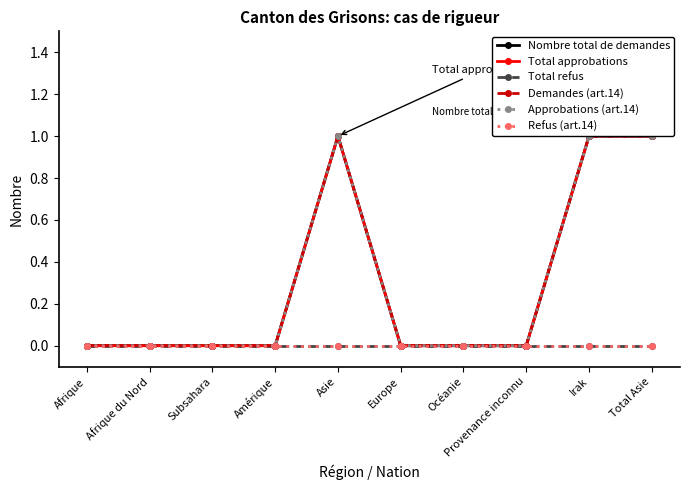

Reading right to left, what are all the values shown in this chart?

Nombre total de demandes: Total Asie=1	Irak=1	Provenance inconnu=0	Océanie=0	Europe=0	Asie=1	Amérique=0	Subsahara=0	Afrique du Nord=0	Afrique=0
Total approbations: Total Asie=1	Irak=1	Provenance inconnu=0	Océanie=0	Europe=0	Asie=1	Amérique=0	Subsahara=0	Afrique du Nord=0	Afrique=0
Total refus: Total Asie=0	Irak=0	Provenance inconnu=0	Océanie=0	Europe=0	Asie=0	Amérique=0	Subsahara=0	Afrique du Nord=0	Afrique=0
Demandes (art.14): Total Asie=1	Irak=1	Provenance inconnu=0	Océanie=0	Europe=0	Asie=1	Amérique=0	Subsahara=0	Afrique du Nord=0	Afrique=0
Approbations (art.14): Total Asie=1	Irak=1	Provenance inconnu=0	Océanie=0	Europe=0	Asie=1	Amérique=0	Subsahara=0	Afrique du Nord=0	Afrique=0
Refus (art.14): Total Asie=0	Irak=0	Provenance inconnu=0	Océanie=0	Europe=0	Asie=0	Amérique=0	Subsahara=0	Afrique du Nord=0	Afrique=0